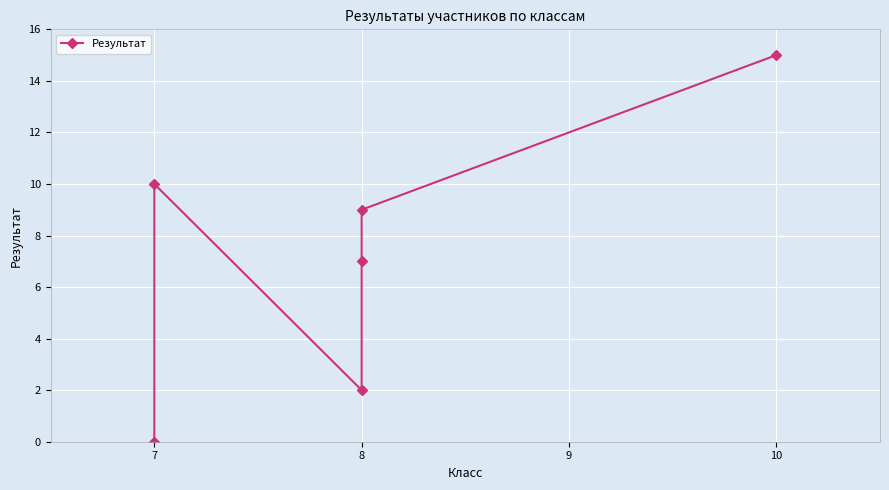

The value at 8 is 9. True or false?

True